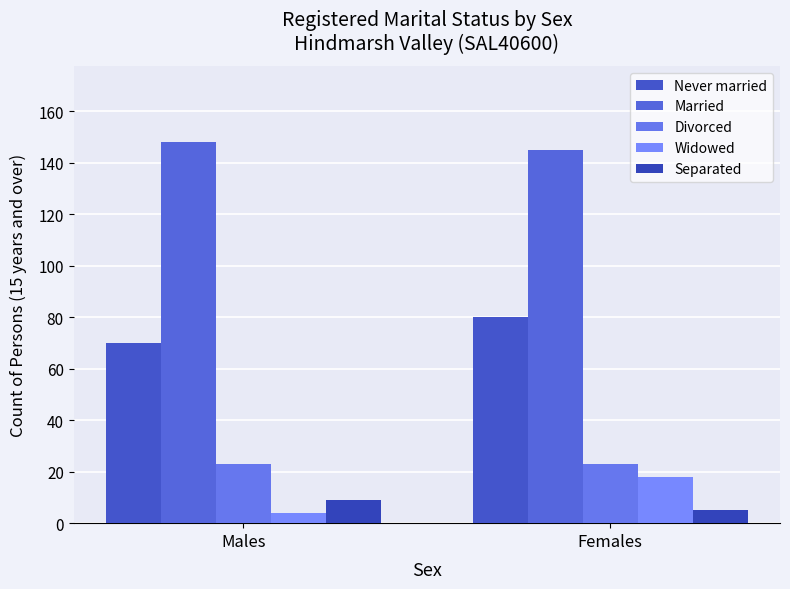

How many bars are there in each group?

5